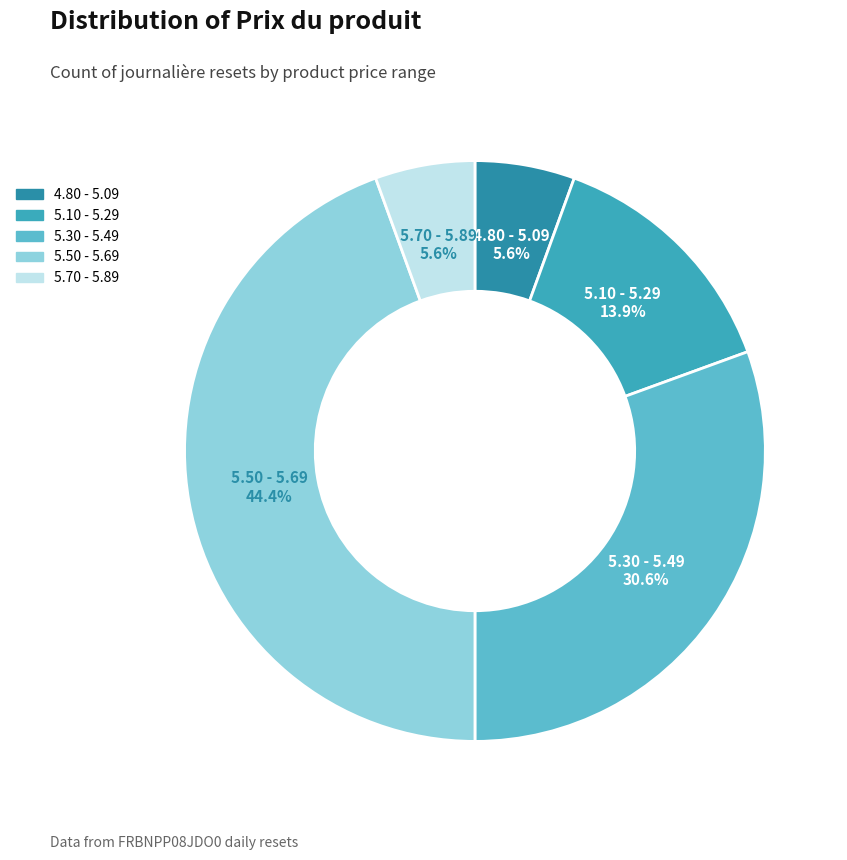

How many segments does this pie chart have?

5